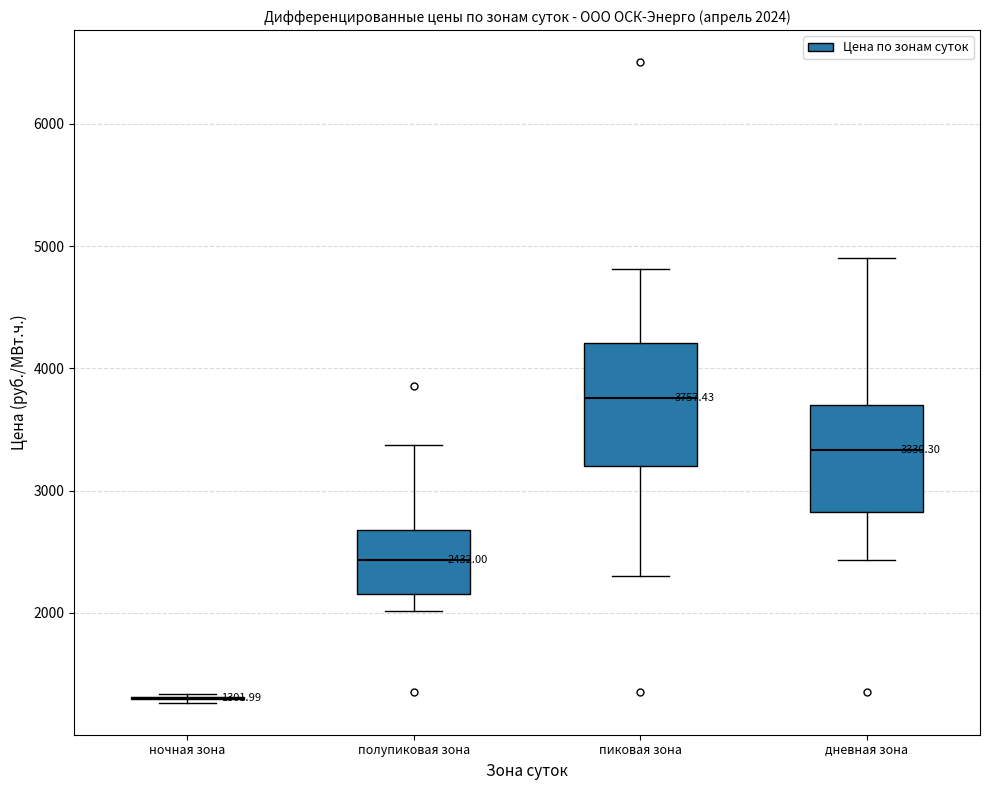

Which box is the tallest, from its lower edge to its upper edge?

пиковая зона